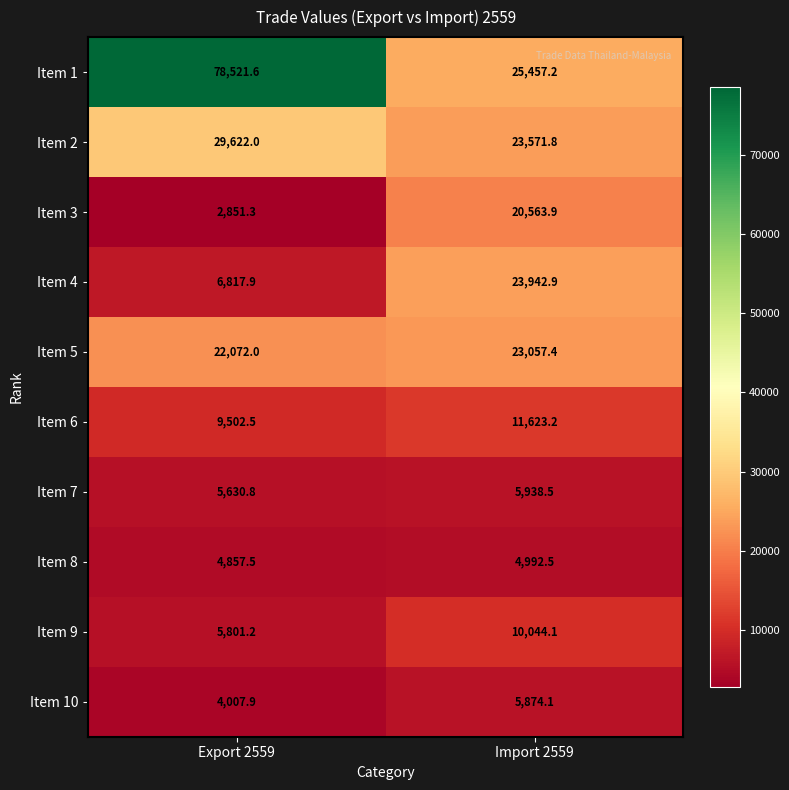

List the series in order of their peak value, lowest first.

Item 8, Item 10, Item 7, Item 9, Item 6, Item 3, Item 5, Item 4, Item 2, Item 1